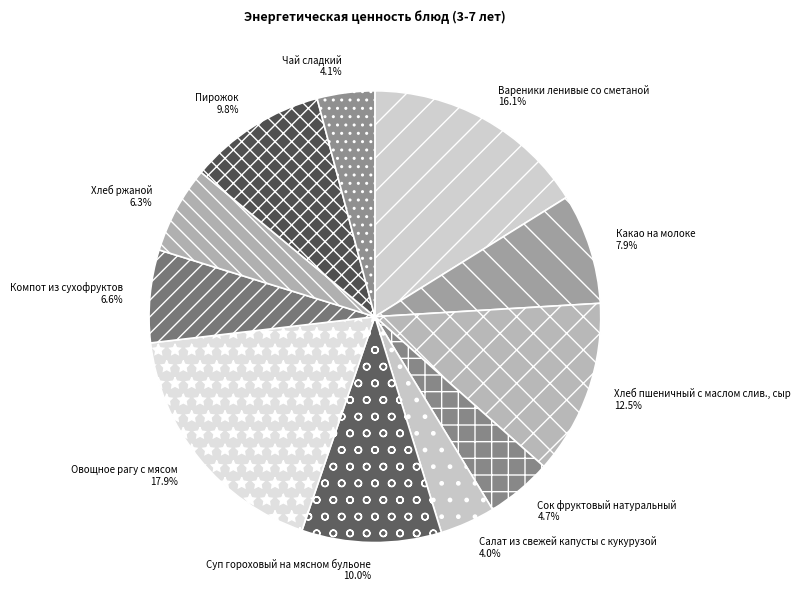

How many slices are in this pie chart?

11